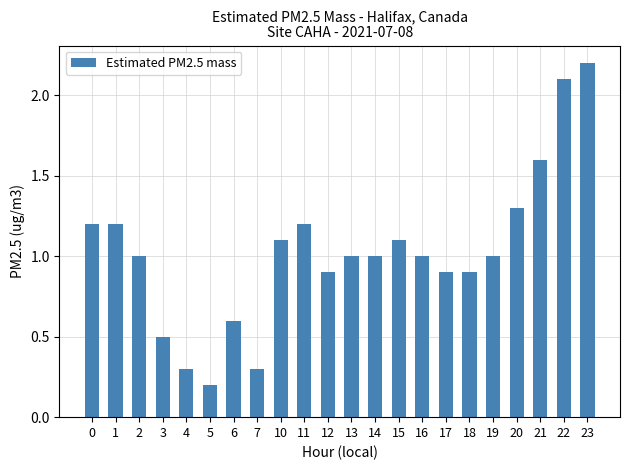

What is the maximum value shown in the chart?

2.2